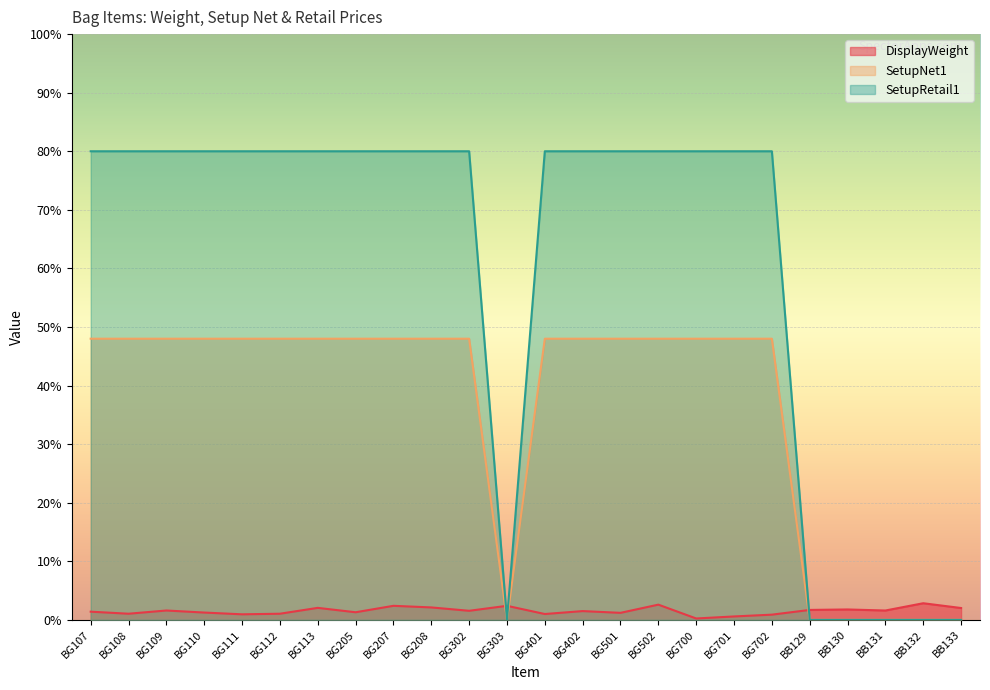

In SetupRetail1, how many points are lower than both neighbors (excluding endpoints)?

1